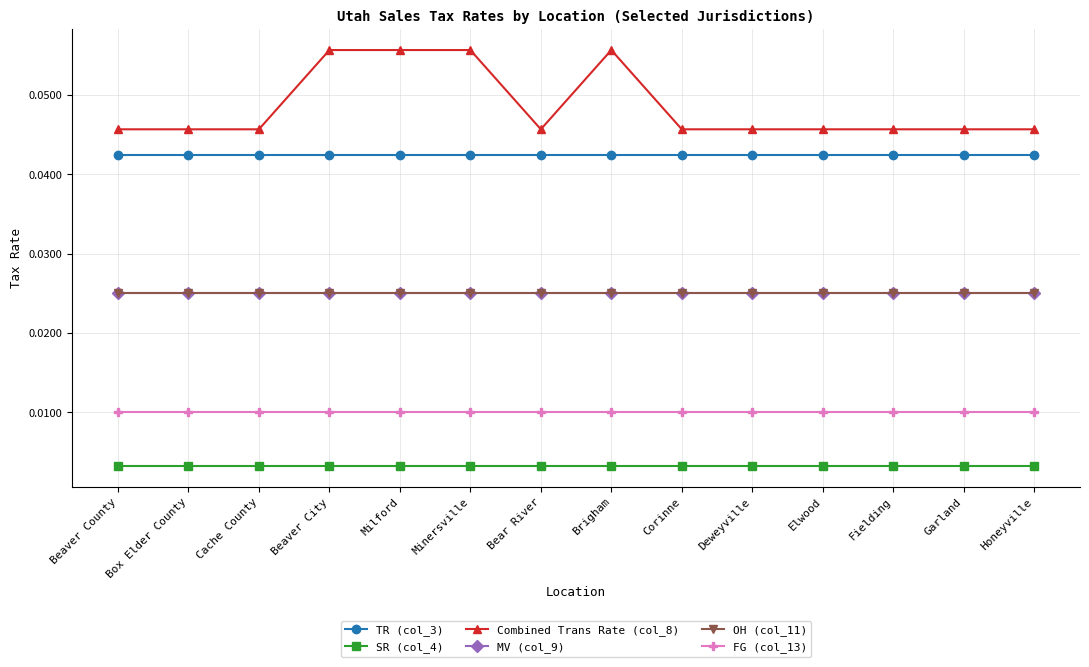

Is this an area chart (filled region under the line)?

No